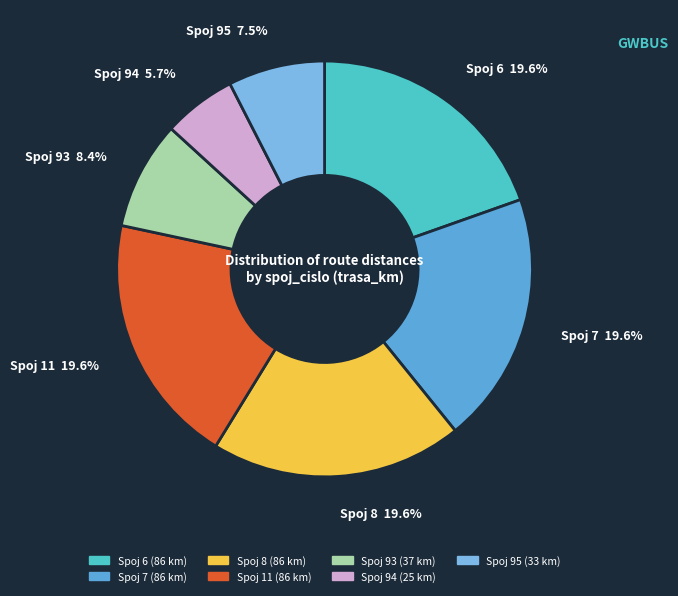

Which category has the smallest portion of the pie?

Spoj 94